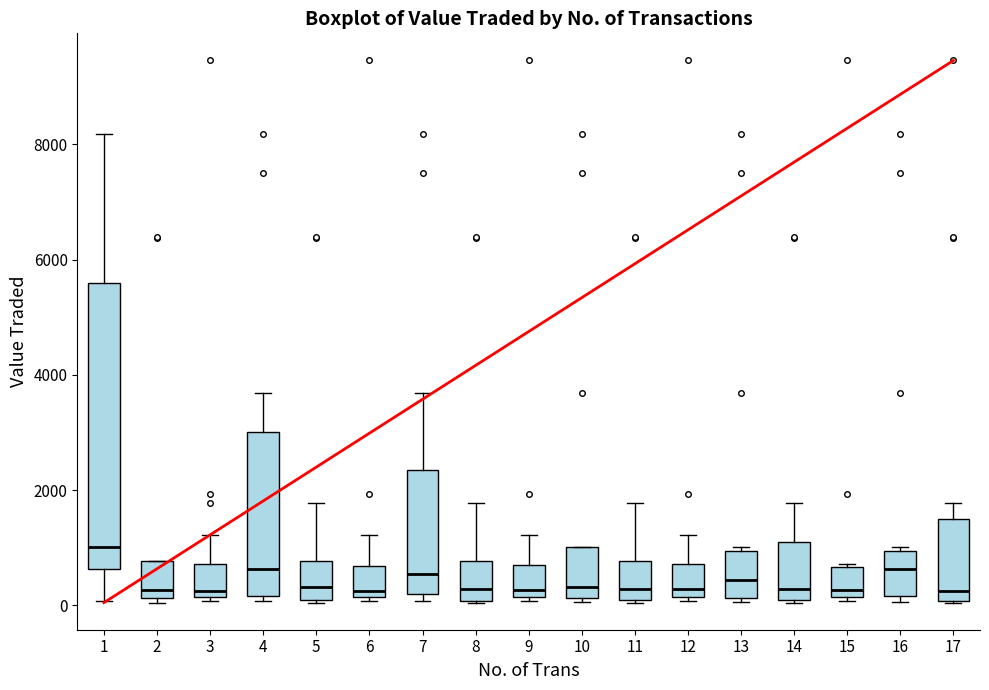

Where is the lower edge of the box at x = 10 on the y-axis? The values are not printed on the chart, so give them approximately, as read against the axis.

200